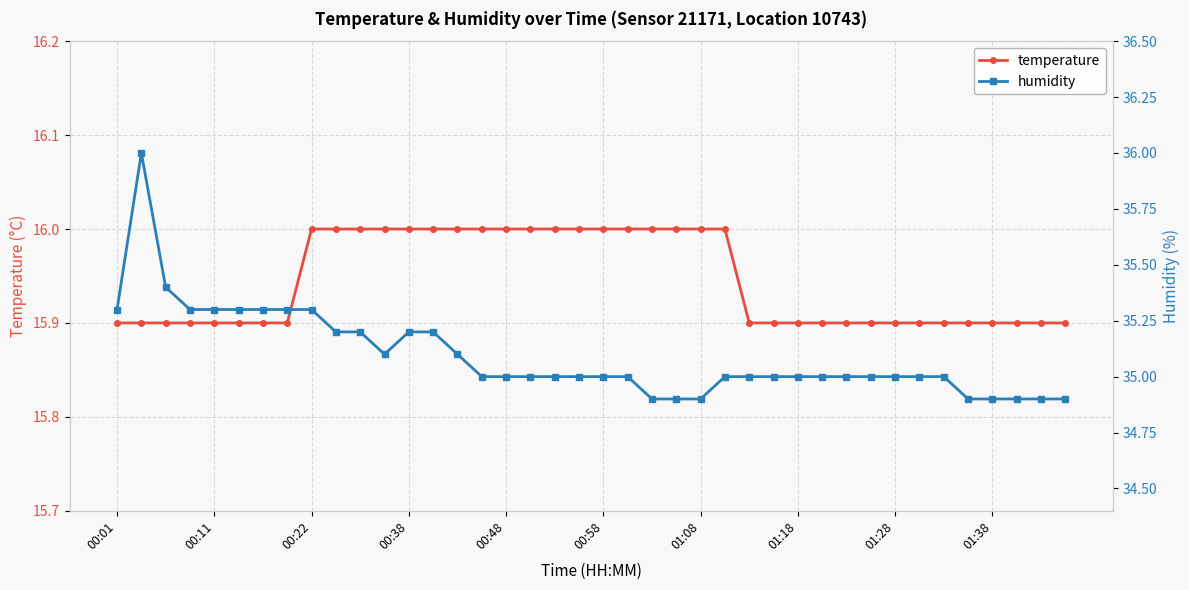

At how many categories does at least one series exceed 30?

40